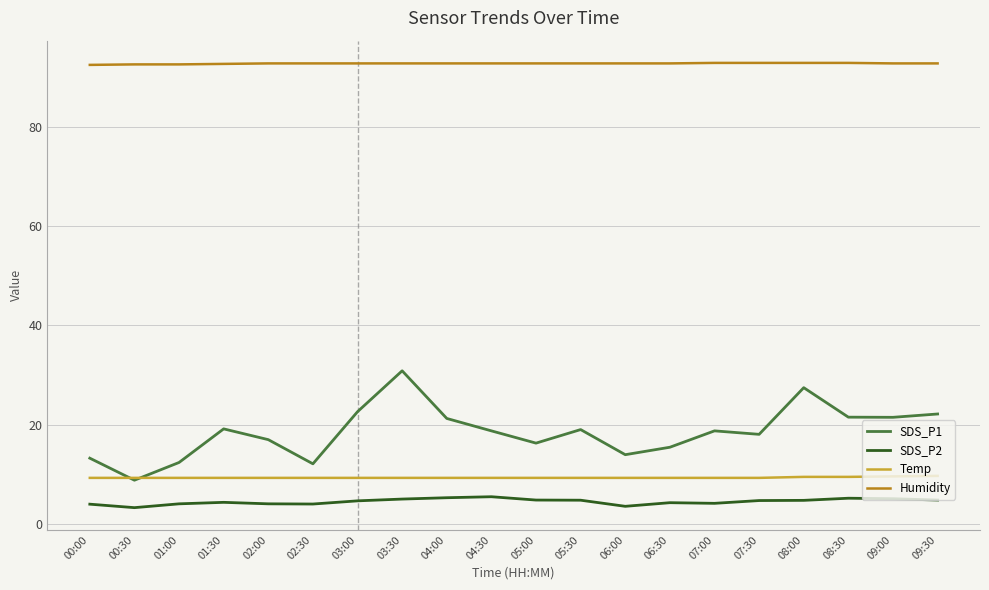

At which category is the sum across all series the highest?

03:30